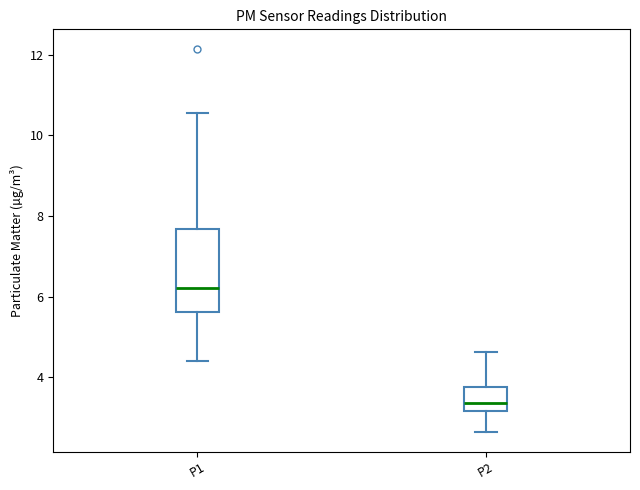

Which box has the lowest median line?

P2